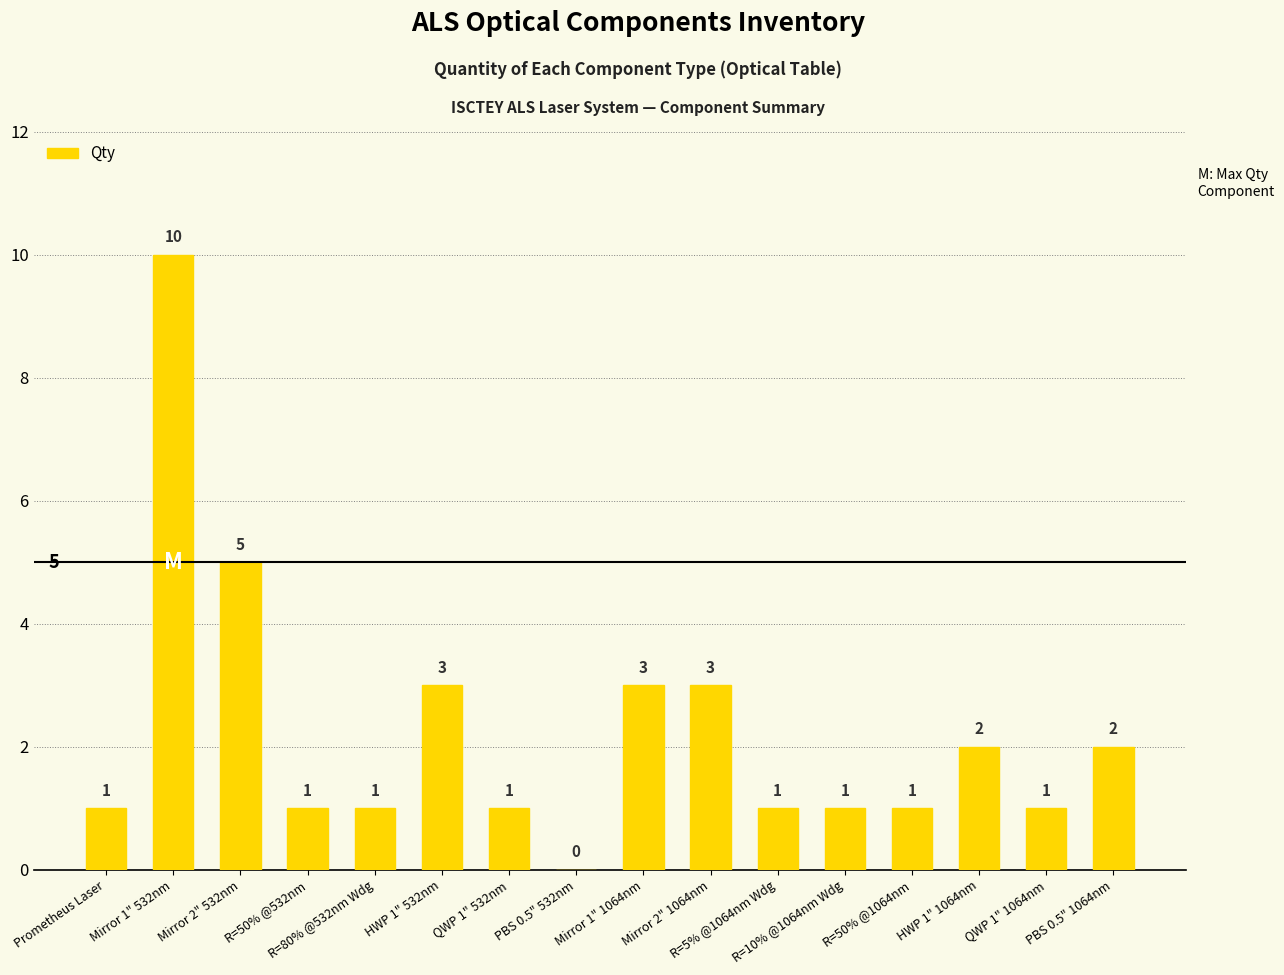

How many values are between 1 and 3?

13